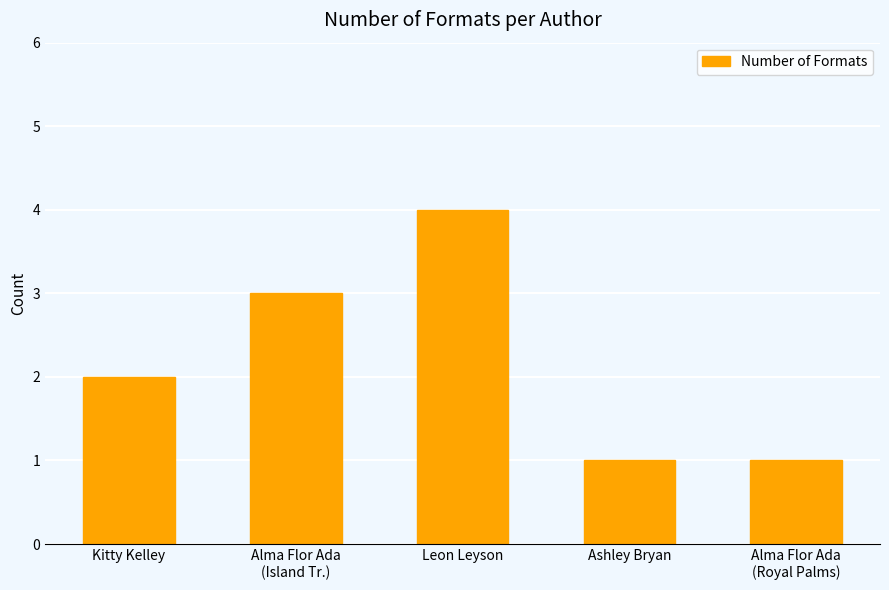

What is the greatest value displayed?

4